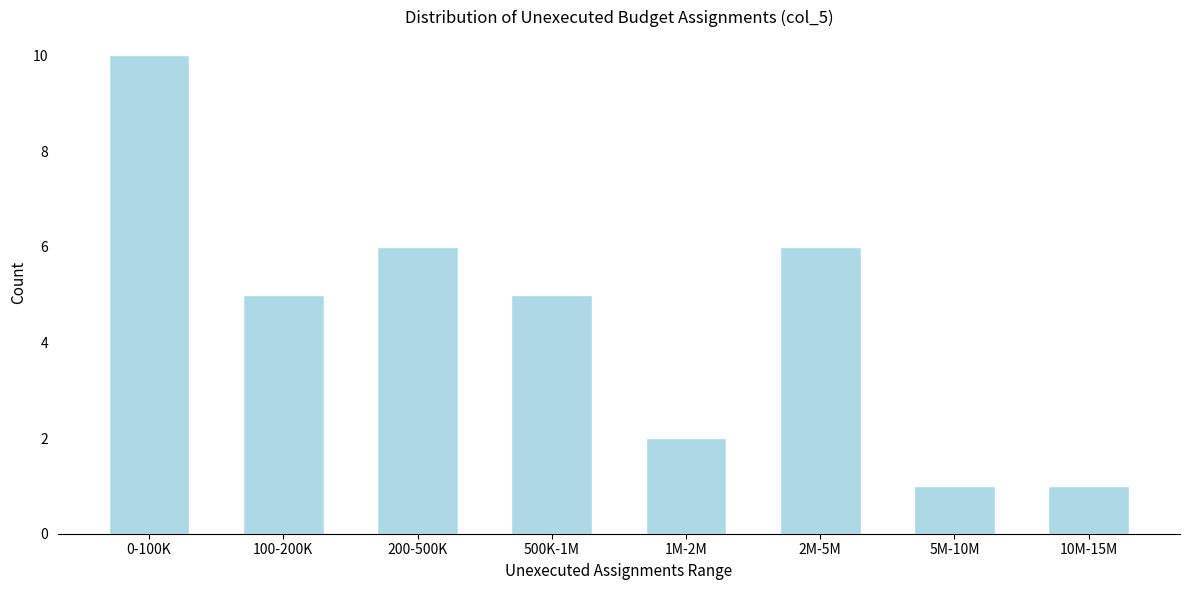

Reading right to left, transcribe all the data shown in this chart.

1	1	6	2	5	6	5	10